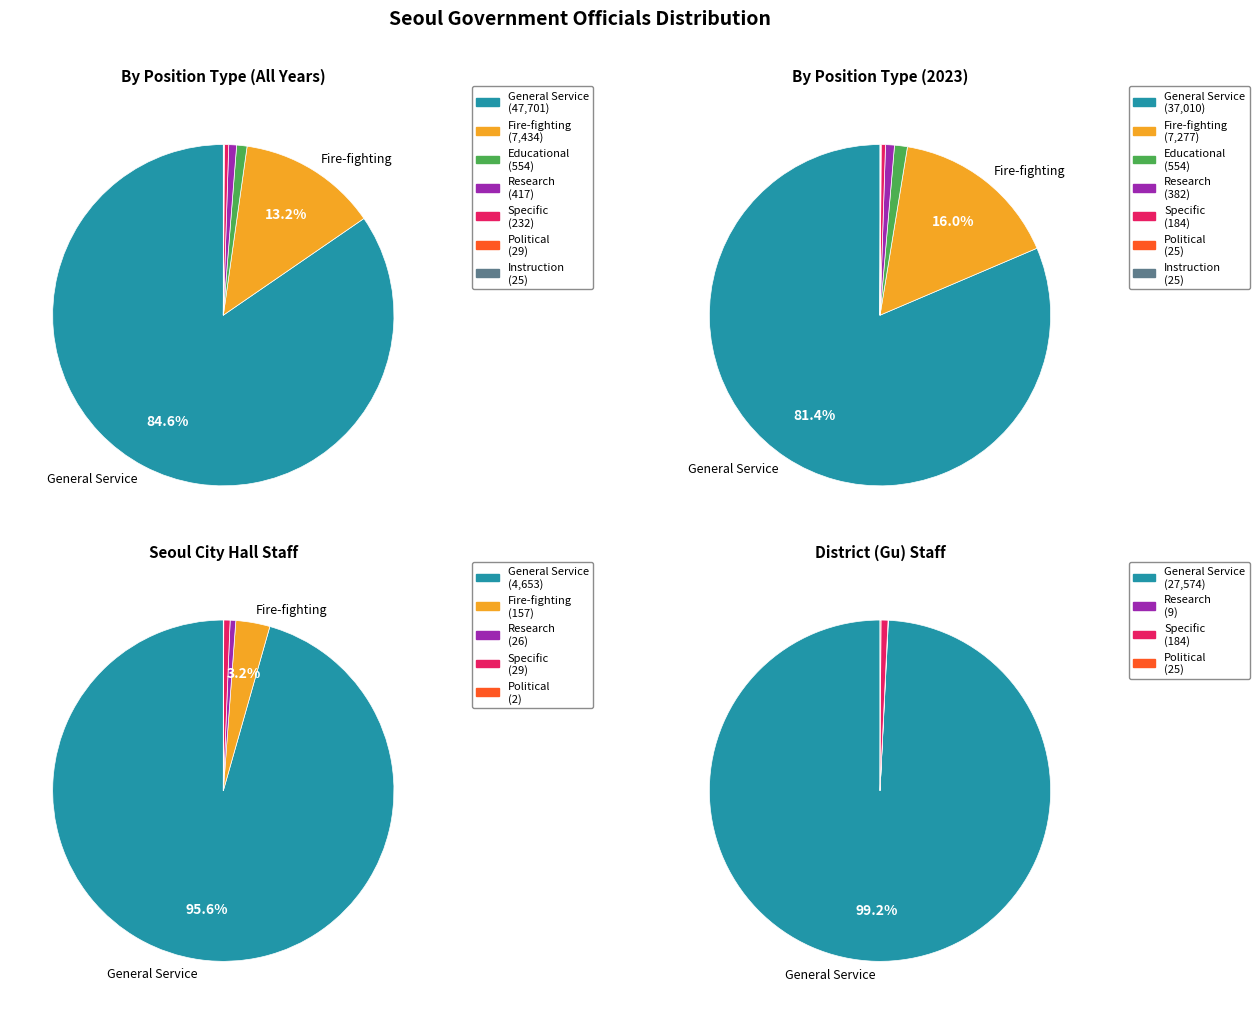

How many segments does this pie chart have?

7